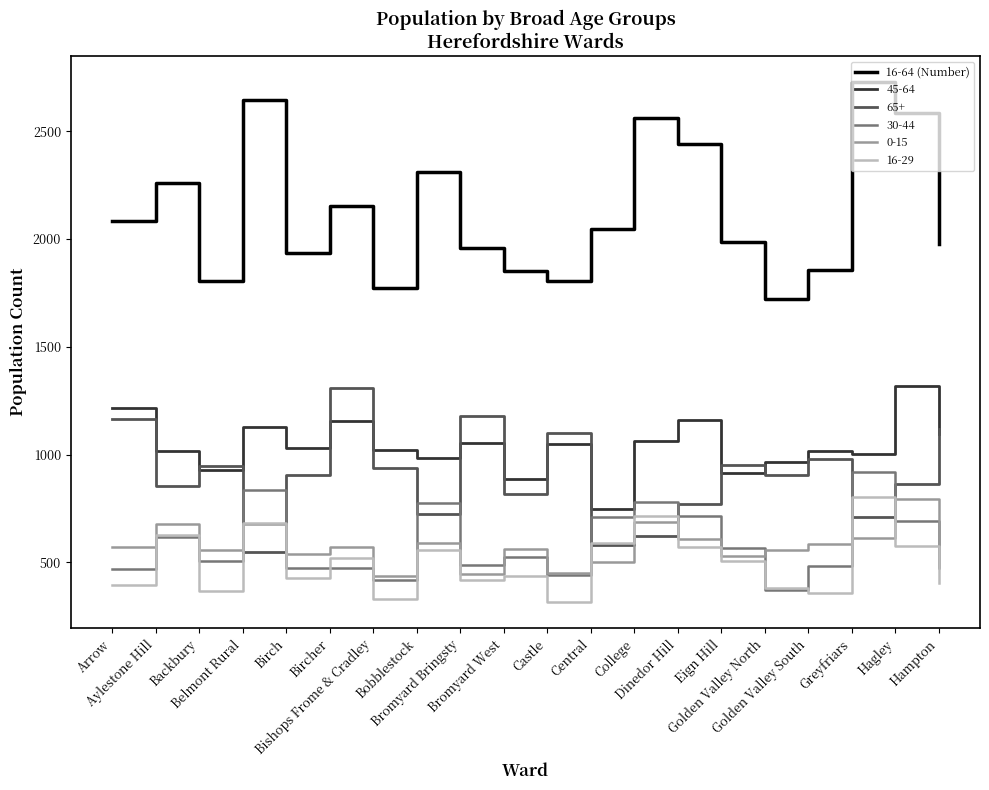

Which series has the largest range (max minus min)?

16-64 (Number)